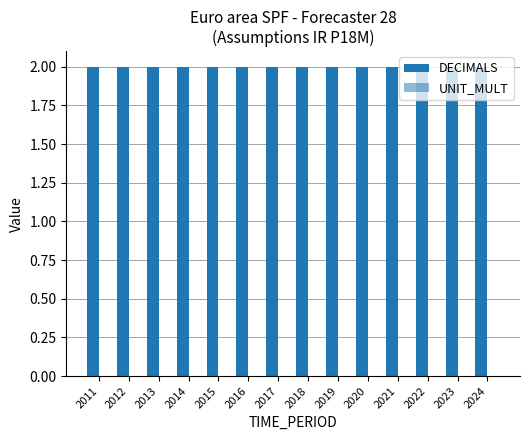

Reading left to right, extract all data points from this chart.

DECIMALS: 2	2	2	2	2	2	2	2	2	2	2	2	2	2
UNIT_MULT: 0	0	0	0	0	0	0	0	0	0	0	0	0	0